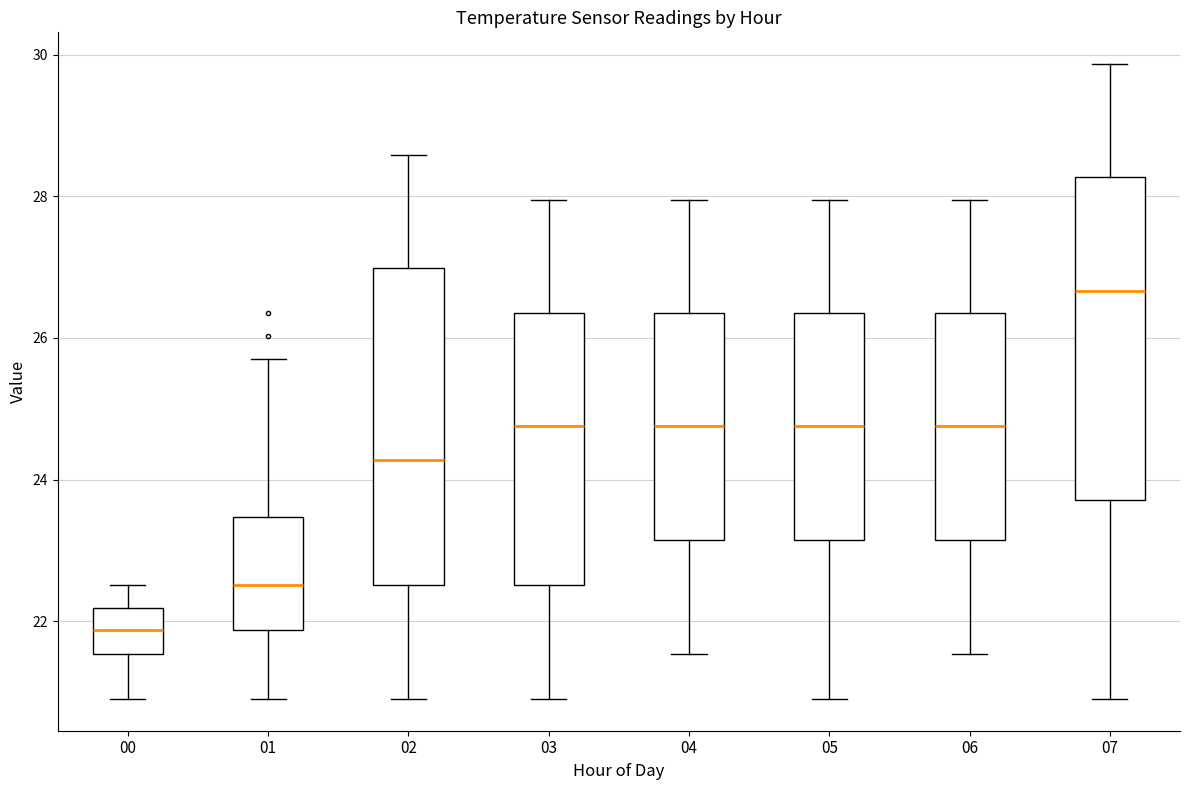

Where does the upper whisker of the box at x = 02 end on the y-axis? The values are not printed on the chart, so give them approximately, as read against the axis.

28.6